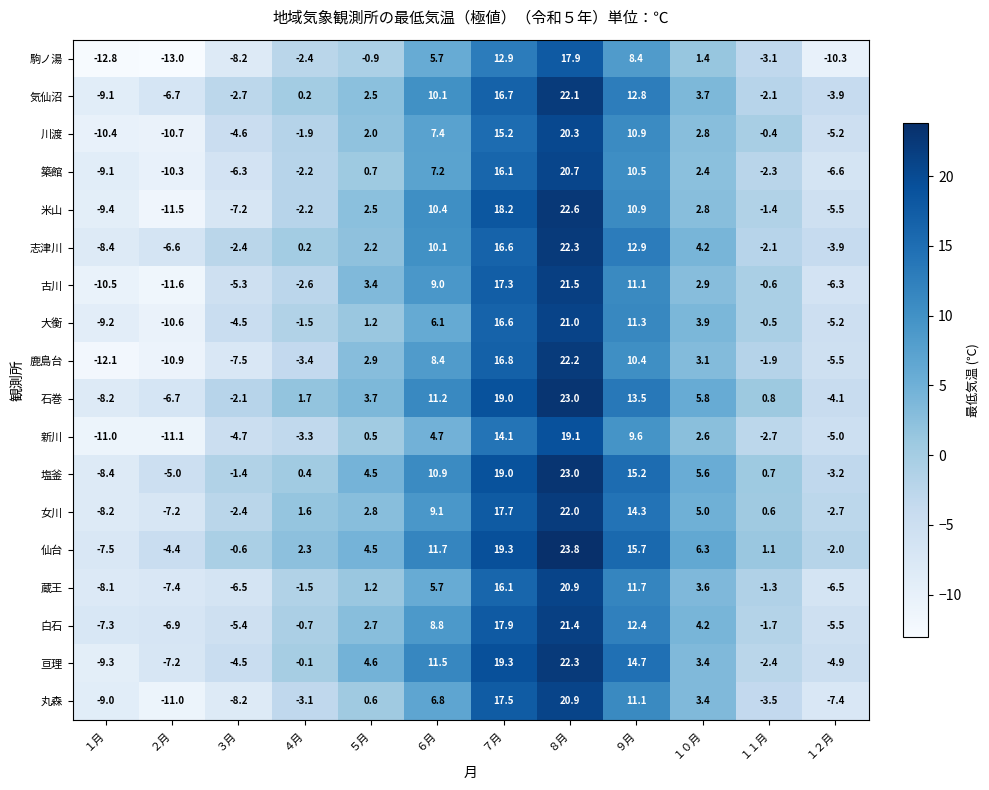

At which category is the sum across all series the highest?

８月